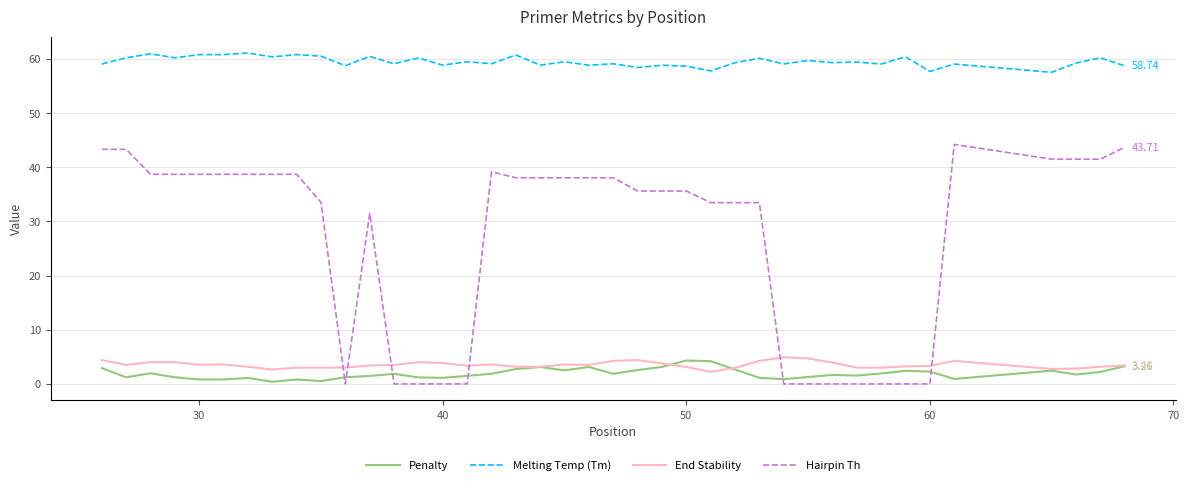

True or false: Melting Temp (Tm) and Hairpin Th intersect in this chart.

False